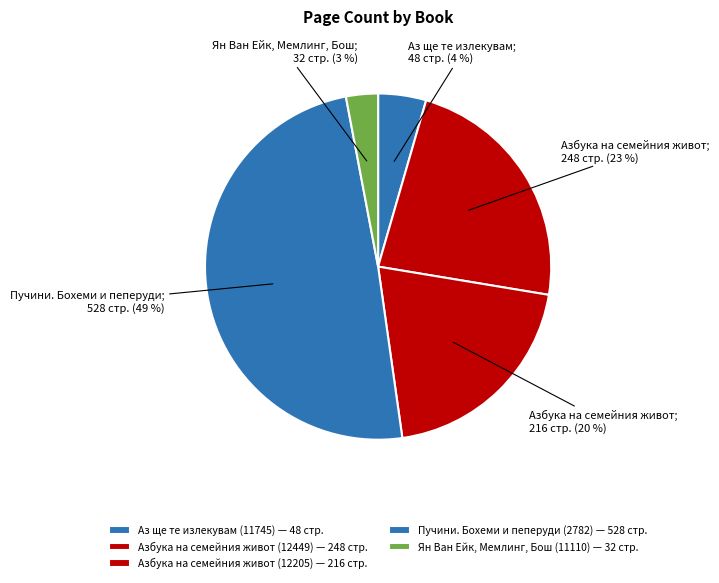

Which category has the smallest portion of the pie?

Ян Ван Ейк, Мемлинг, Бош (11110)